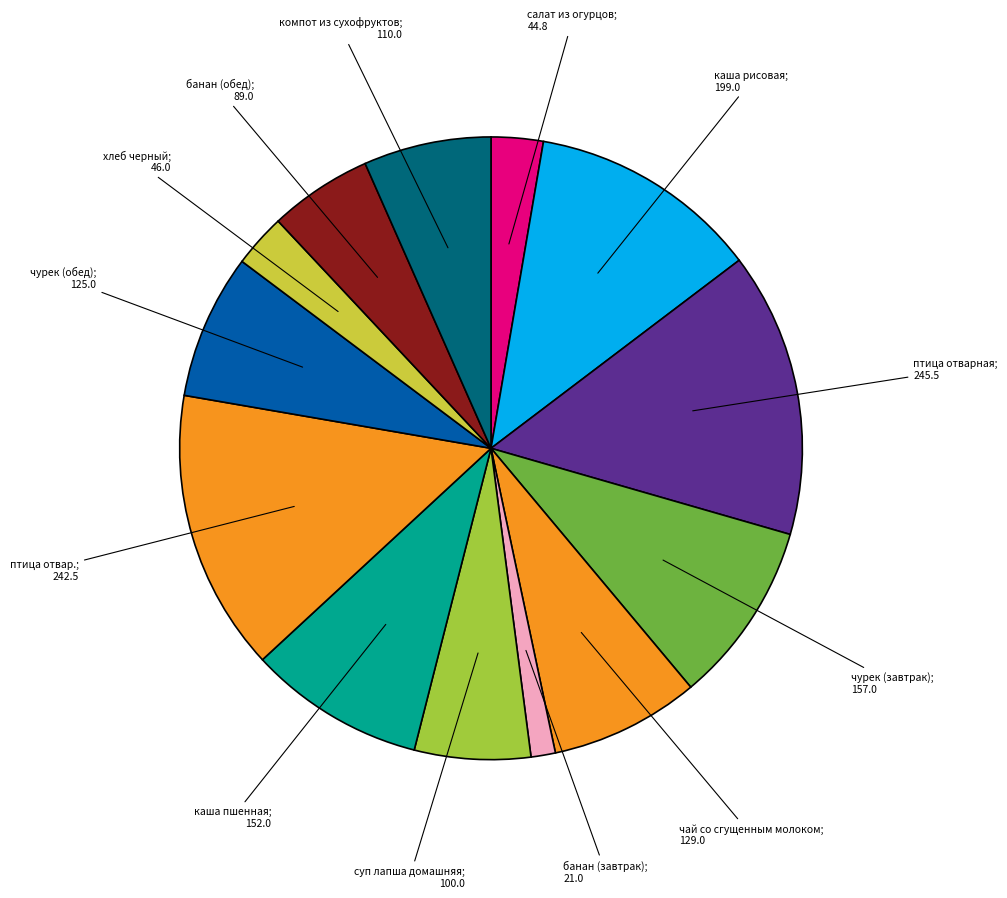

How many slices are in this pie chart?

13